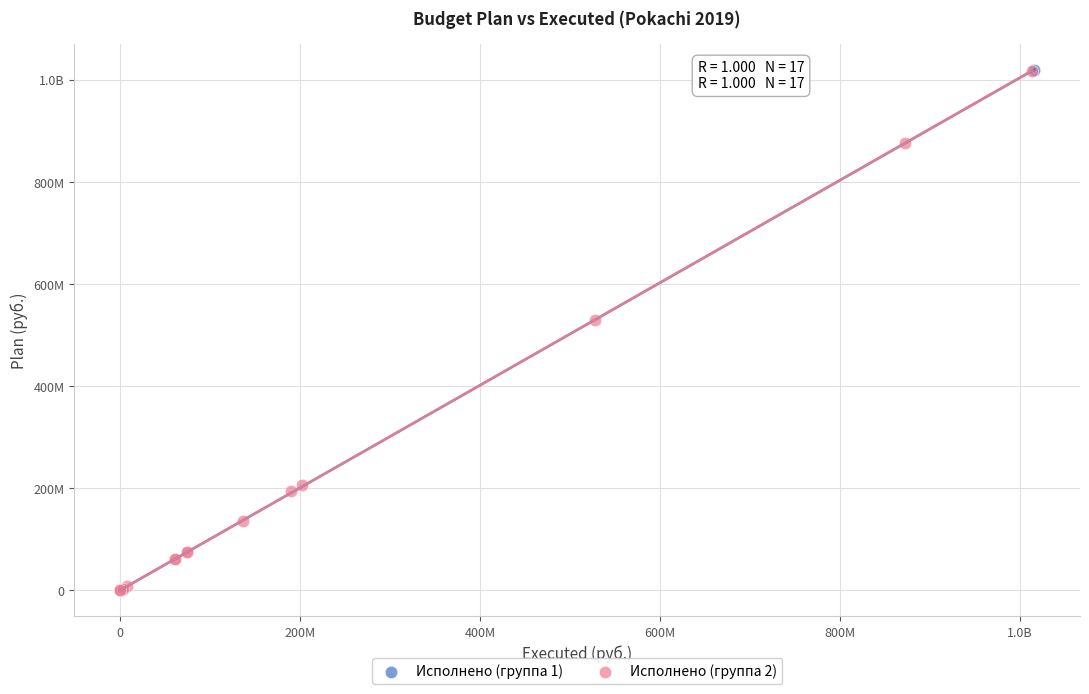

What are all the series names shown in the legend?

Исполнено (группа 1), Исполнено (группа 2)